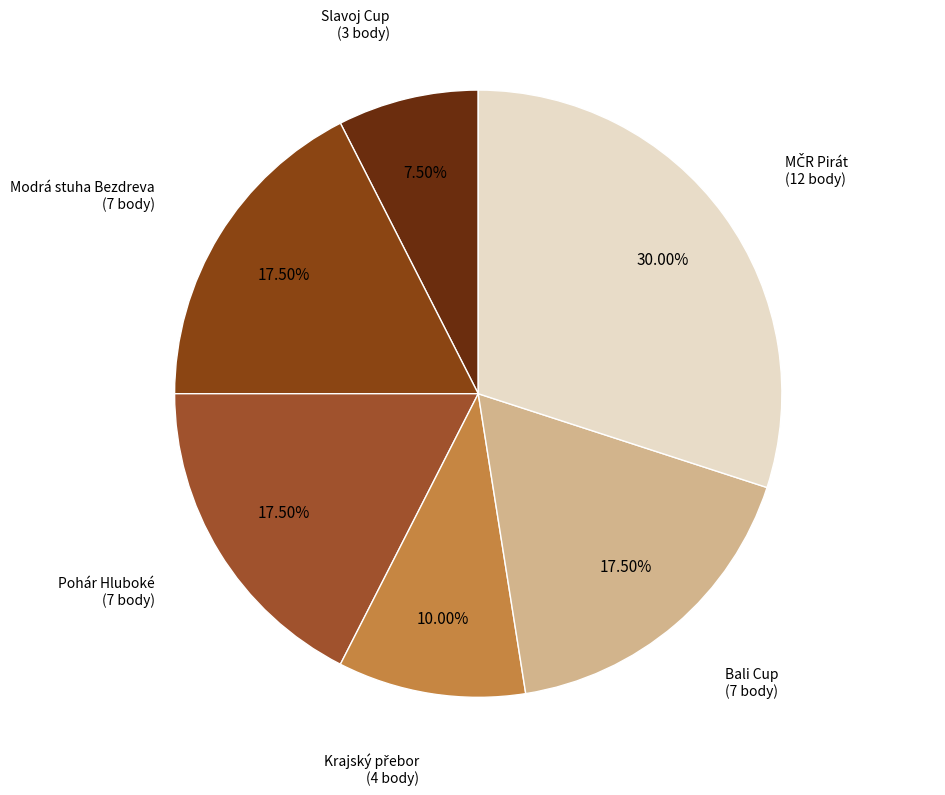

Count the number of slices in the pie.

6